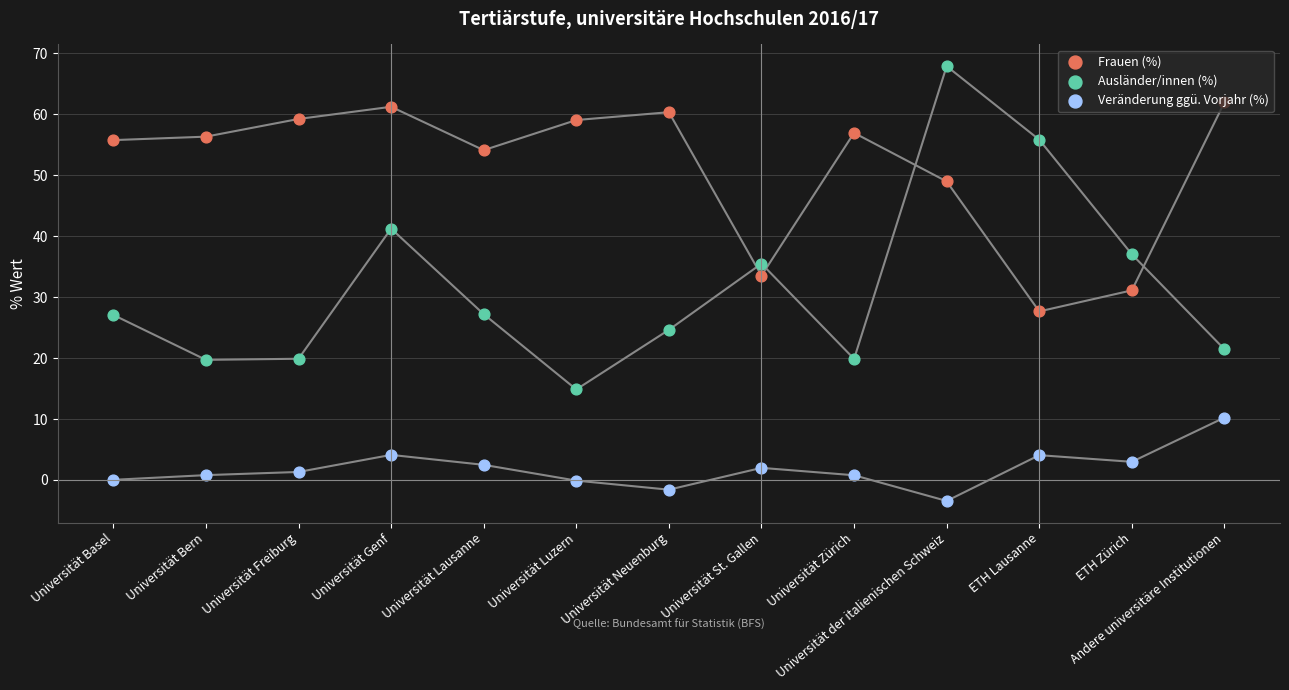

Which series contains the lowest Y value?

Veränderung ggü. Vorjahr (%)